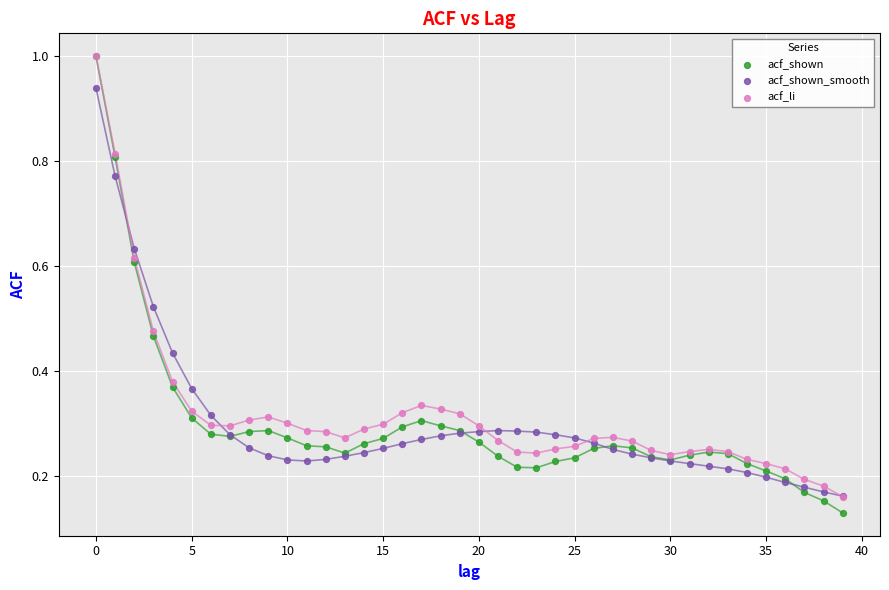

What are all the series names shown in the legend?

acf_shown, acf_shown_smooth, acf_li